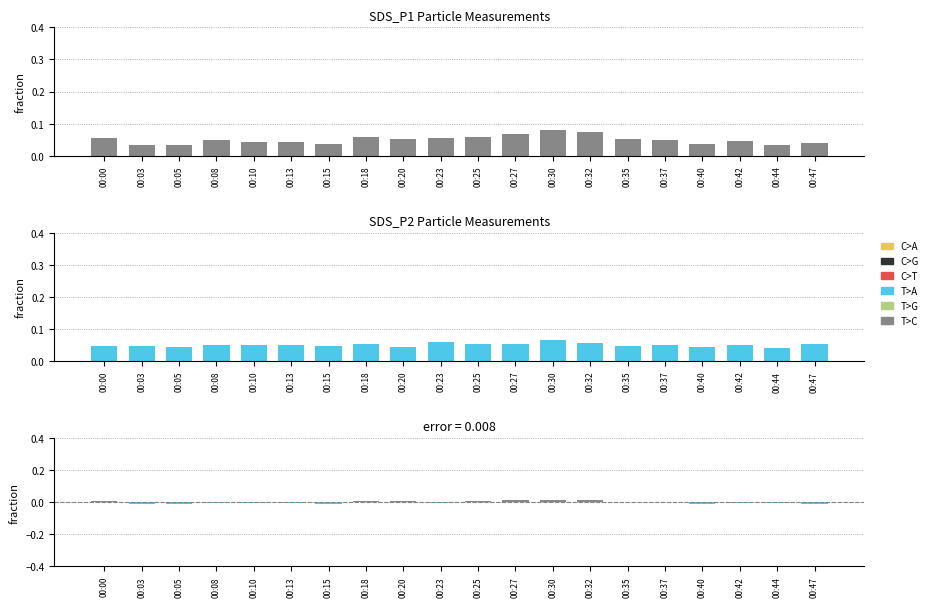

The Difference series shows 0.0 at 00:37. True or false?

False